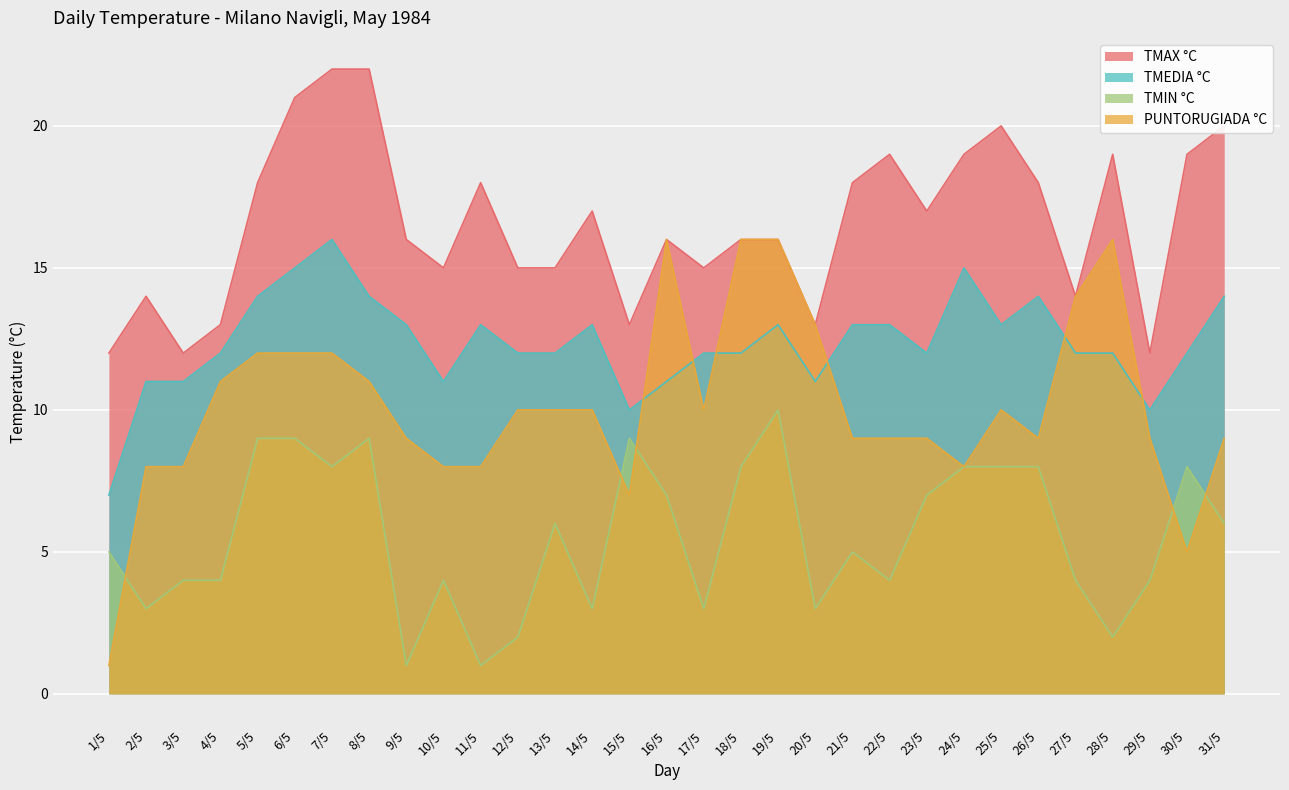

At 29/5, list the series in order from smallest to largest.

TMIN °C, PUNTORUGIADA °C, TMEDIA °C, TMAX °C